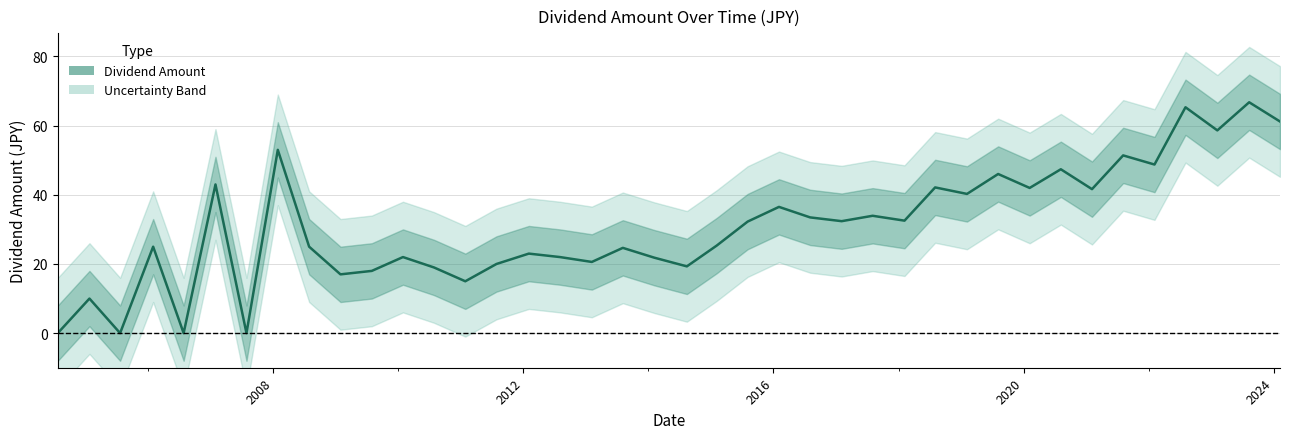

What is the maximum value shown in the chart?

66.8